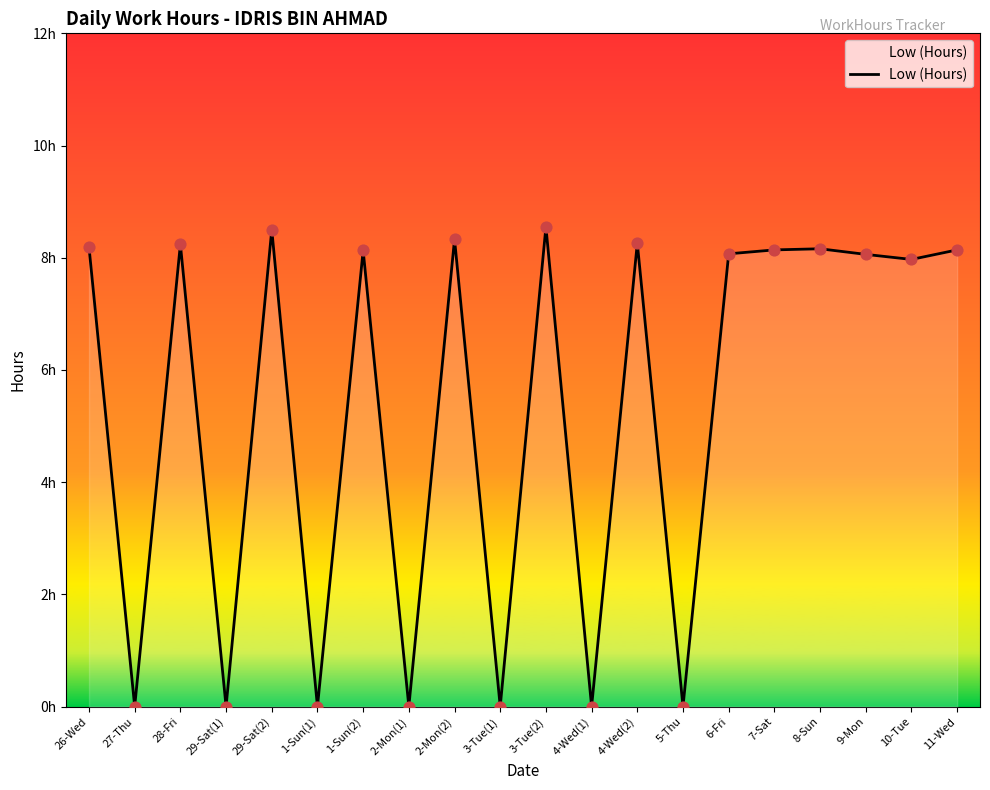

What is the change in value from 29-Sat(2) to 1-Sun(1)?

-8.5